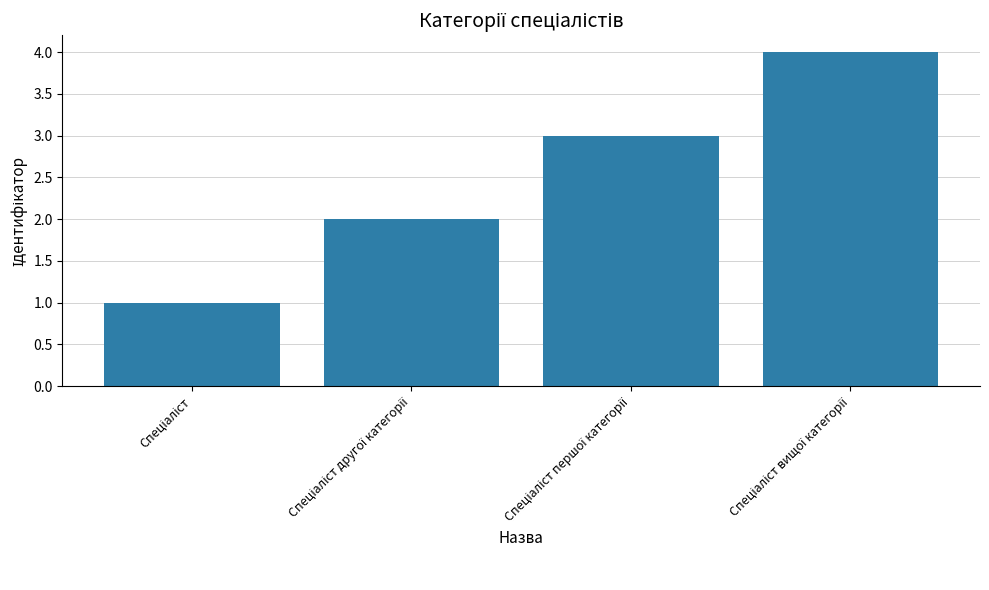

What is the difference between the maximum and minimum values?

3